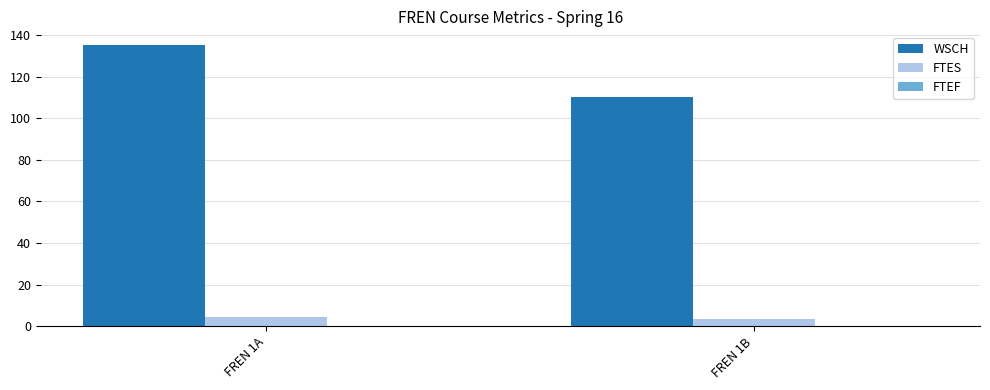

What is the total value across all series at FREN 1B?

114.0